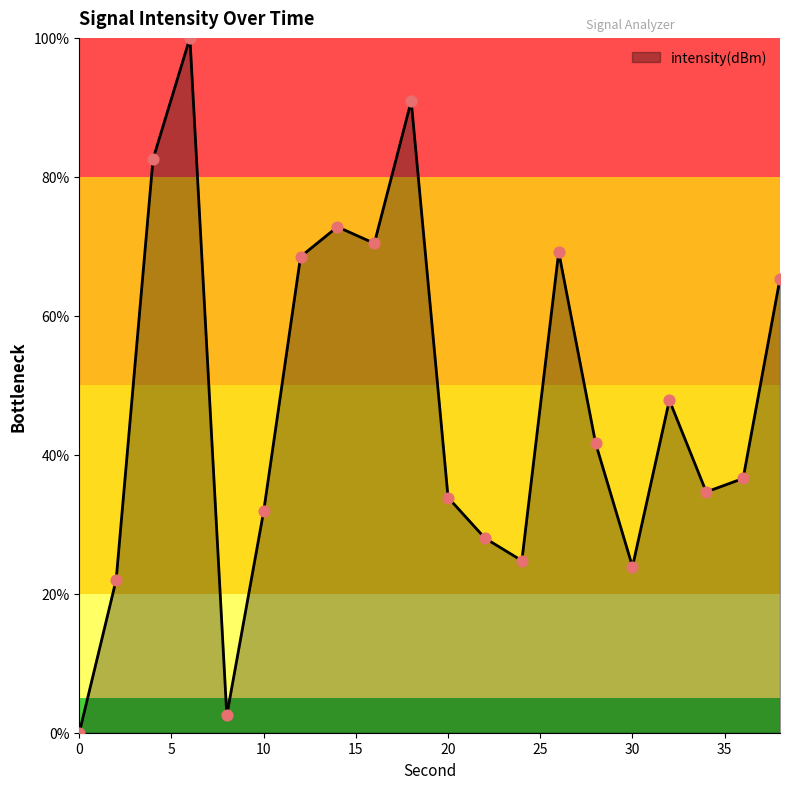

What is the greatest value displayed?

100.0